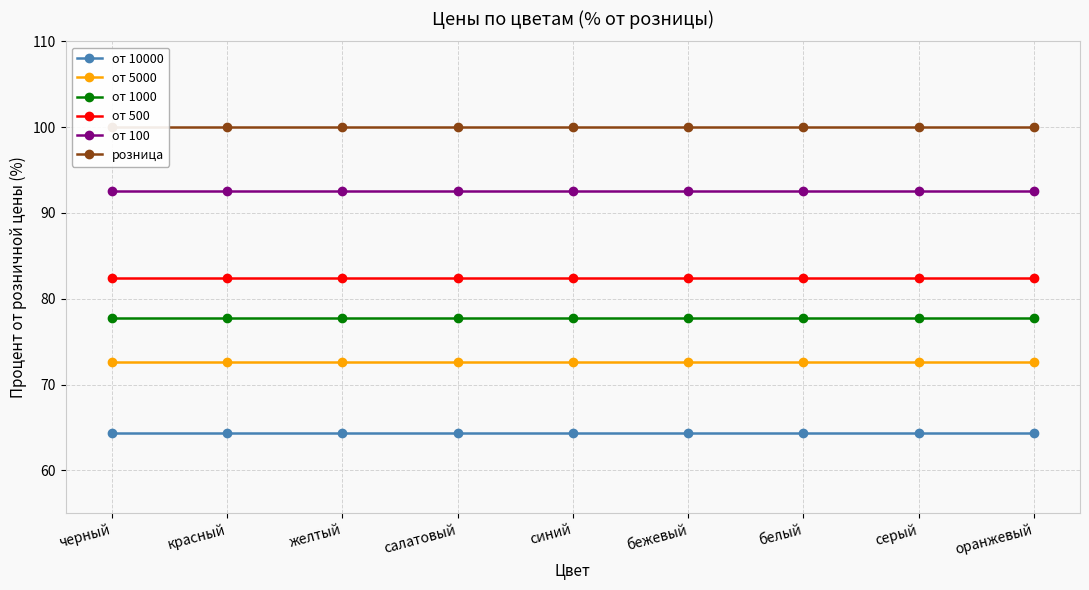

Where is от 10000 nearest to the value 64?

черный